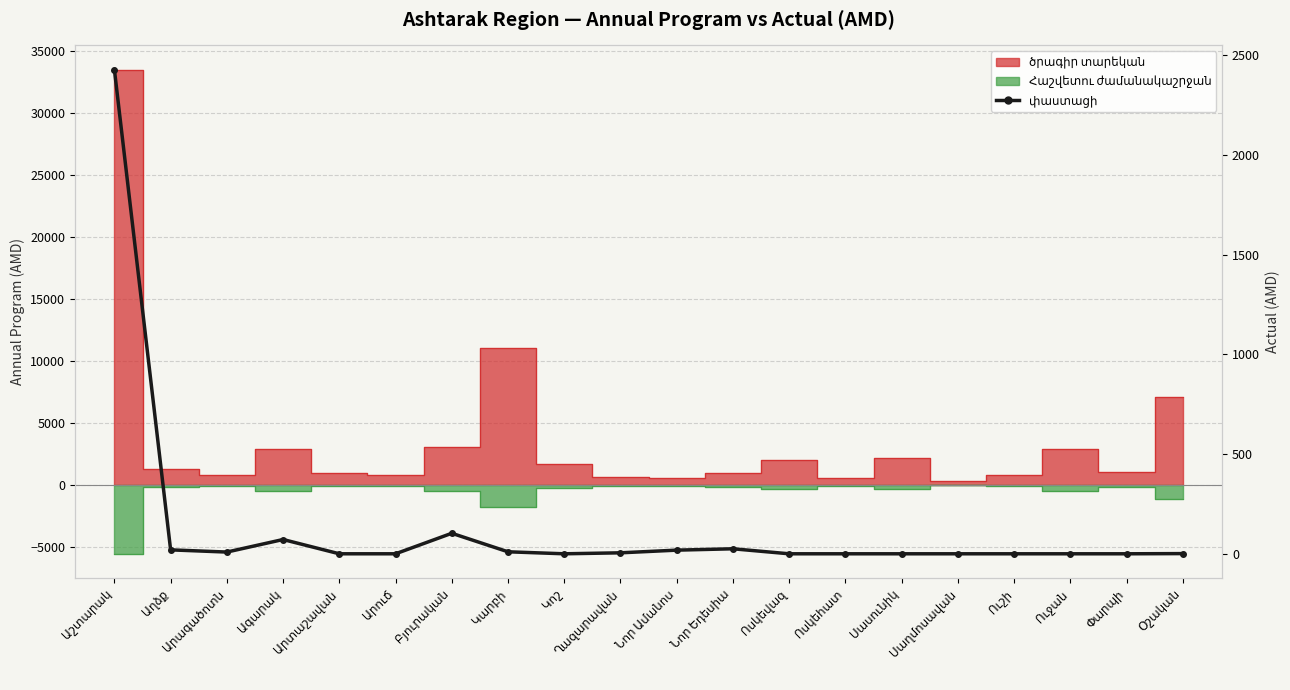

Is this an area chart (filled region under the line)?

No